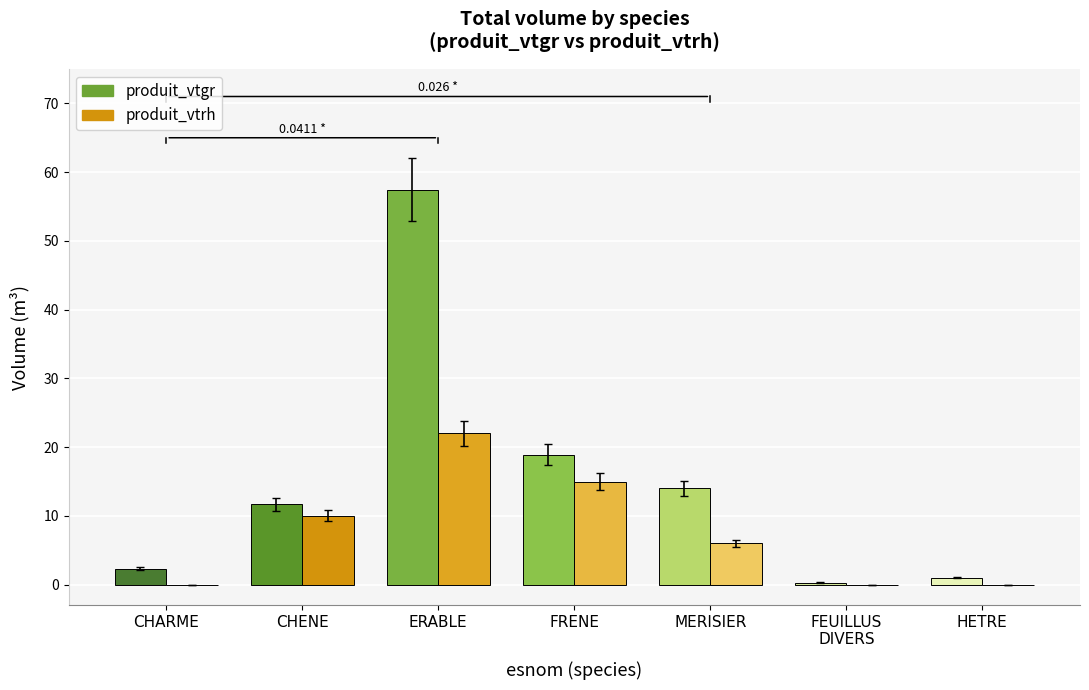

Read the produit_vtgr value at CHENE.

11.7